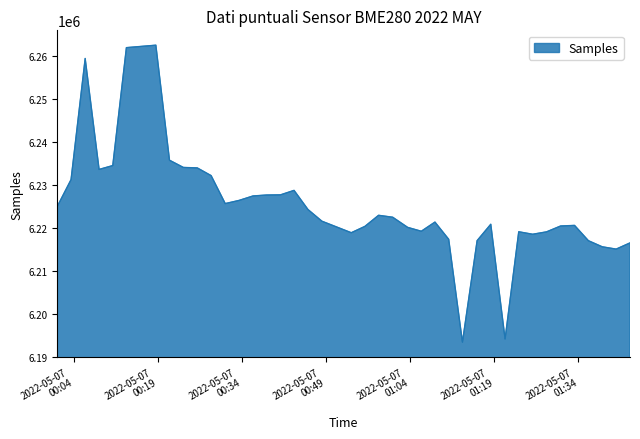

What is the greatest value displayed?

6262577